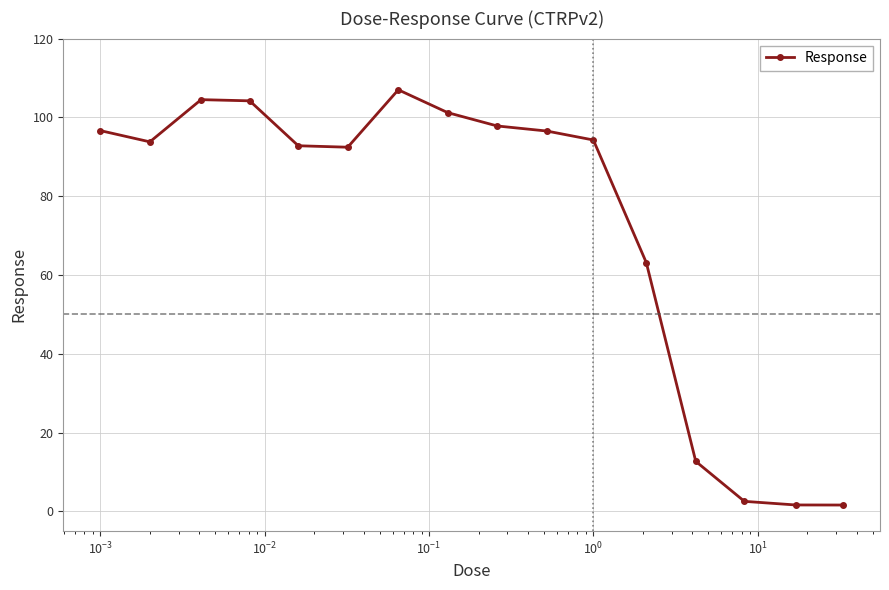

What is the maximum value shown in the chart?

107.0